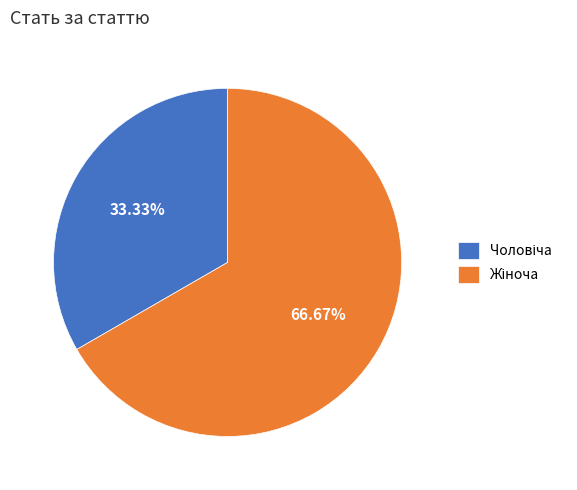

Is there any slice that represents more than half of the pie?

Yes